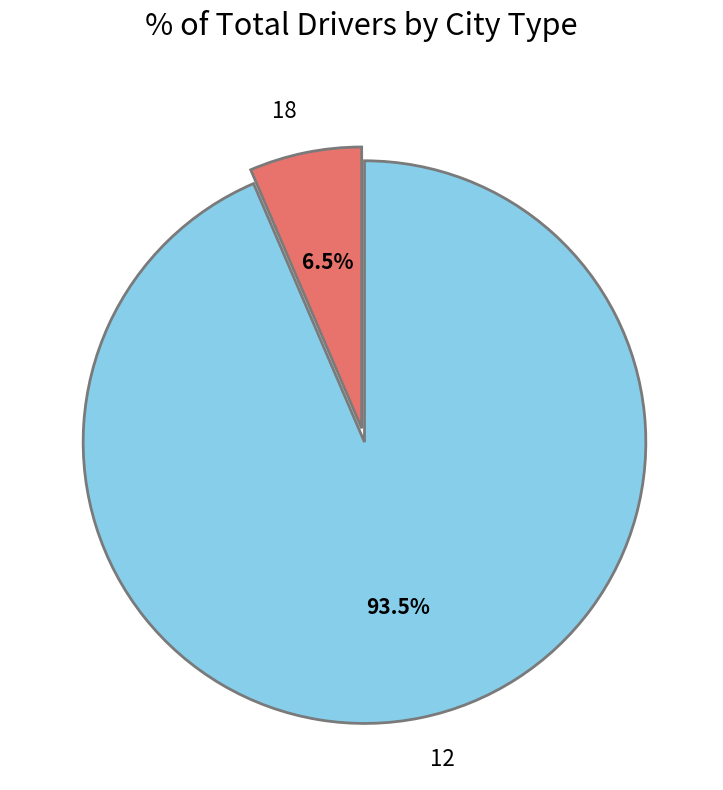

How many segments does this pie chart have?

2